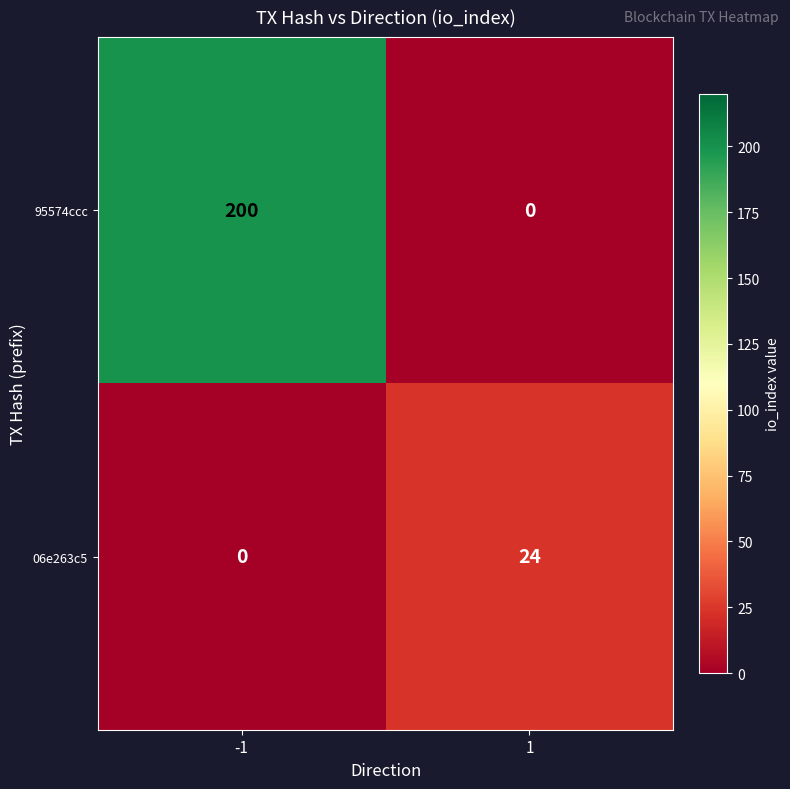

Rank the series at -1 from highest to lowest value.

95574ccc, 06e263c5